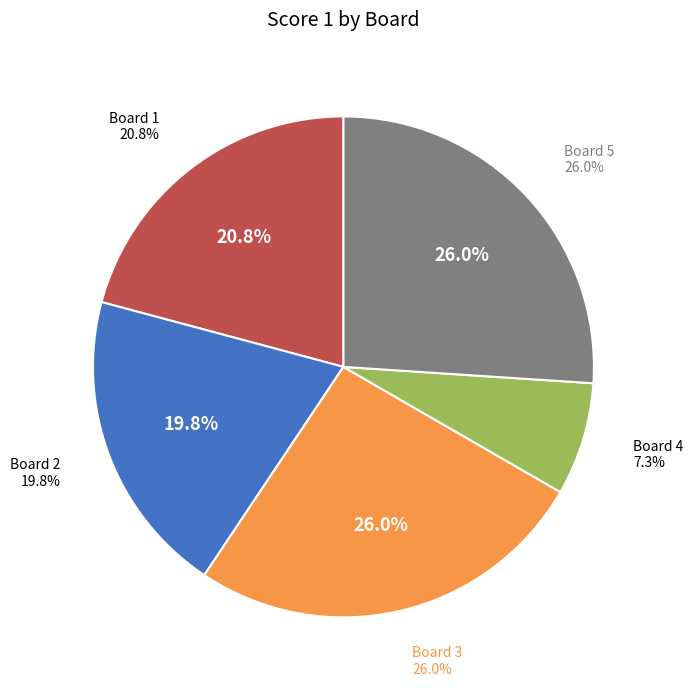

Does any single category account for the majority?

No